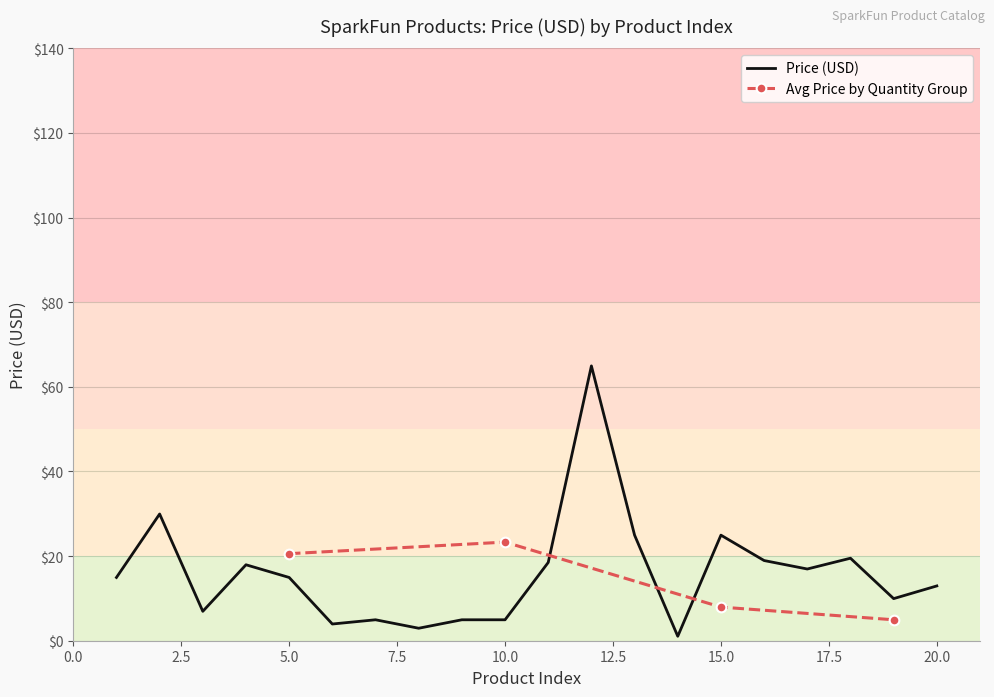

Does the chart display data point markers on the line(s)?

No